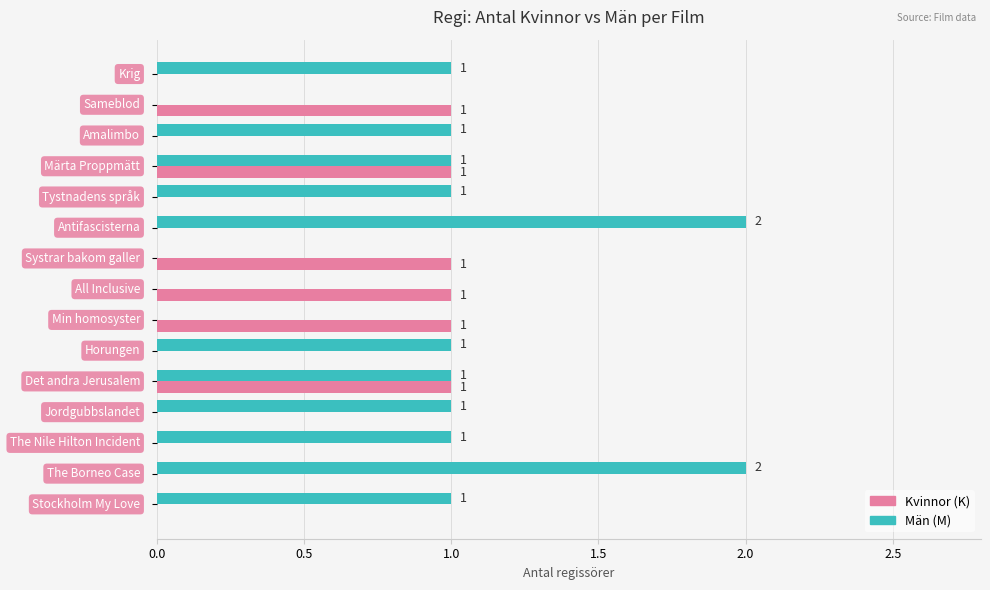

Which series has the largest total across all categories?

Män (M)